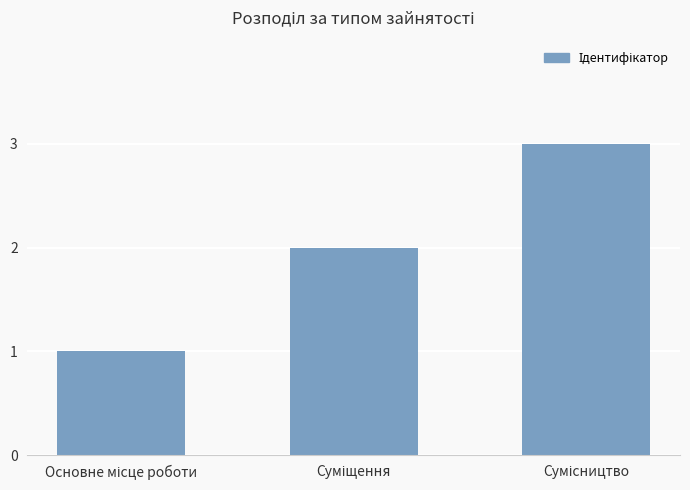

What is the greatest value displayed?

3